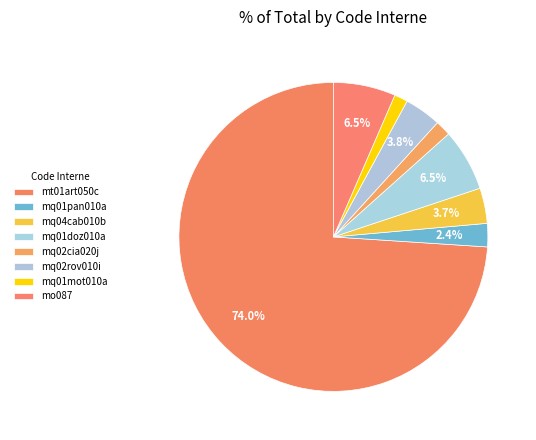

How many slices are in this pie chart?

8